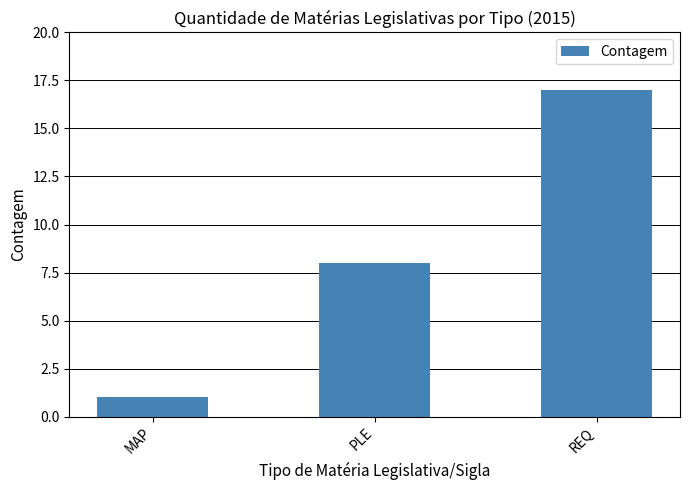

How many series are shown in this chart?

1